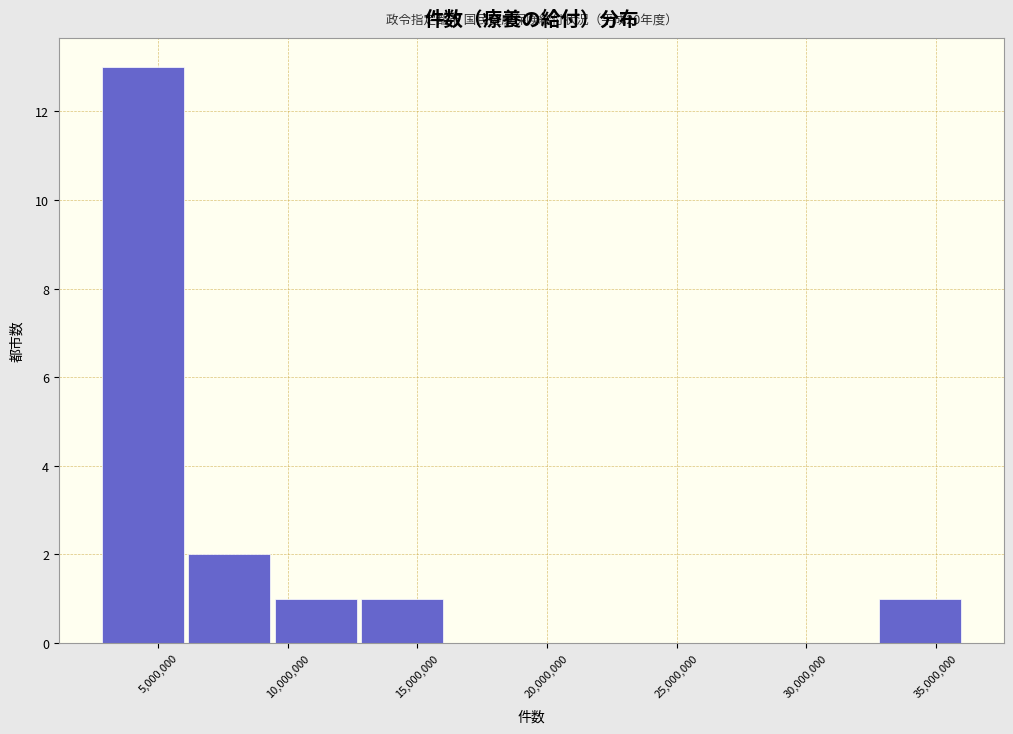

Which range on the x-axis has the tallest bar?

3000000 to 6000000